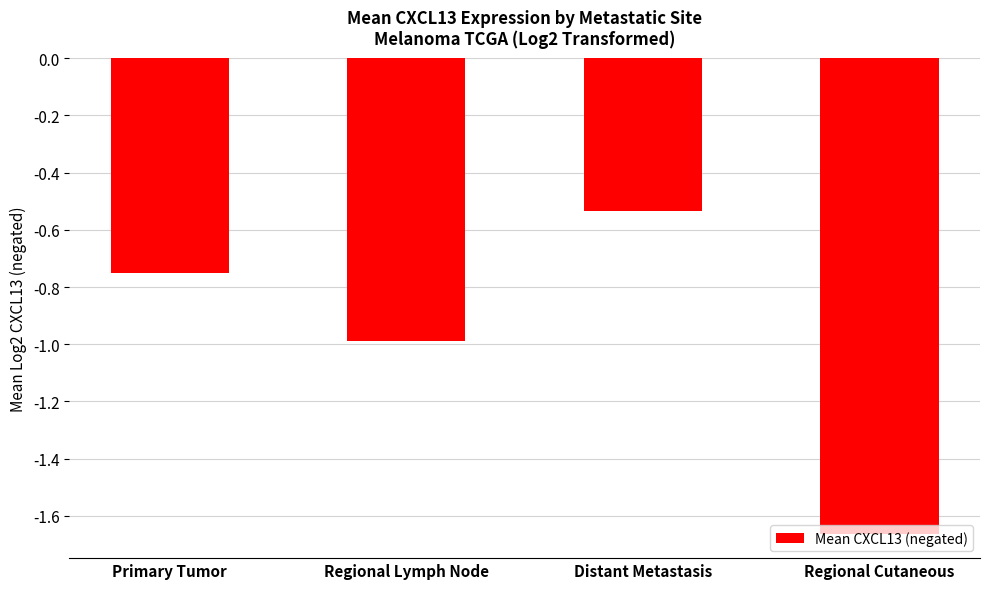

Is it true that the value at Regional Lymph Node is -1.3?

False